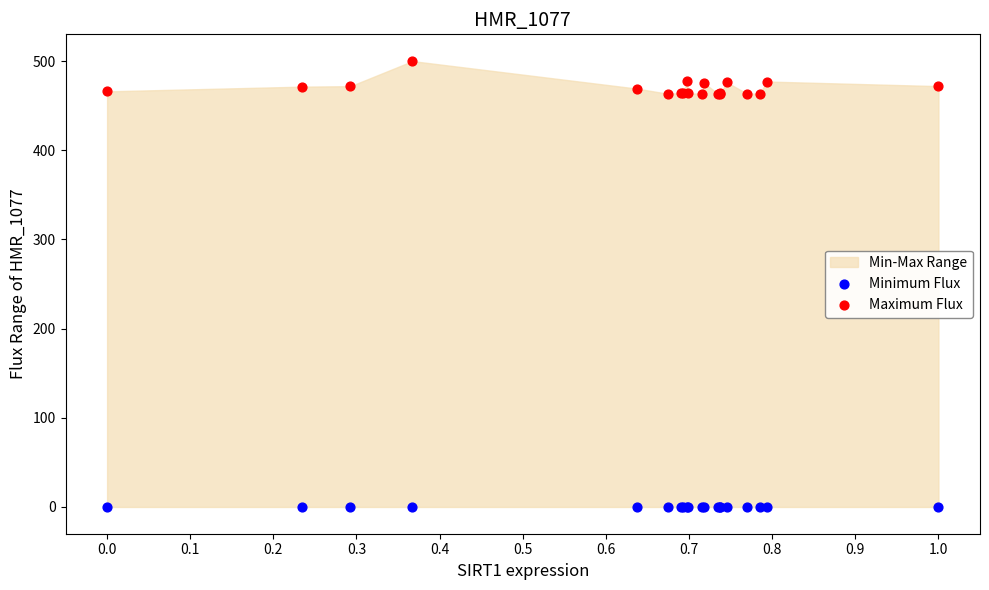

Which series contains the lowest Y value?

Minimum Flux